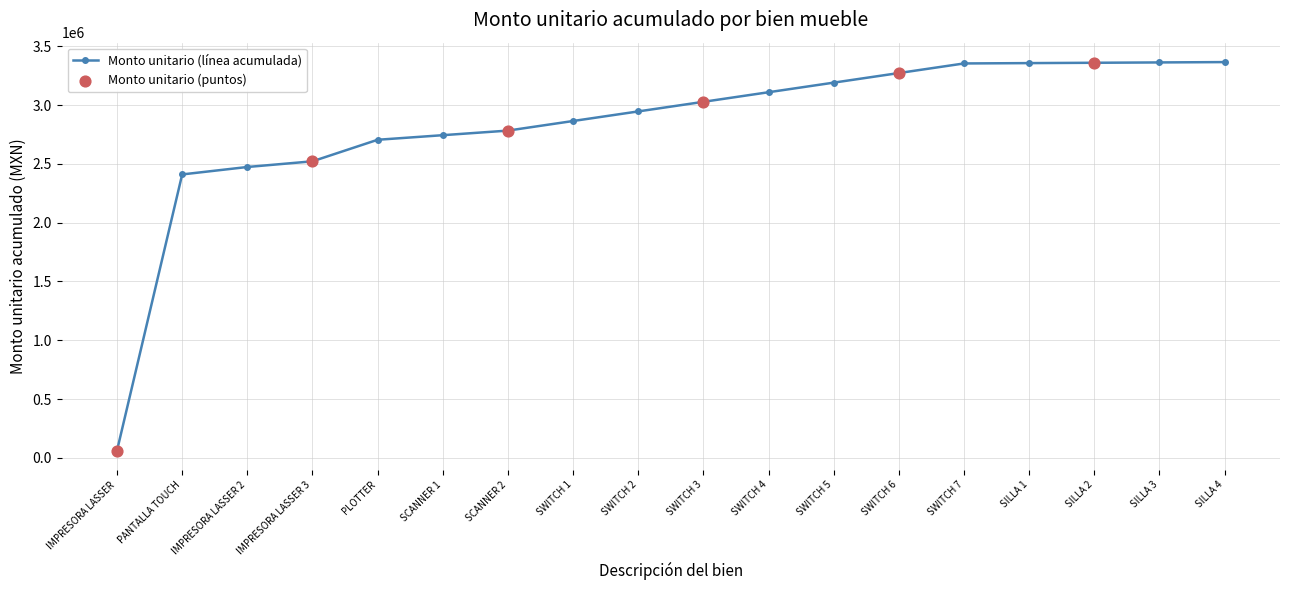

The value at SWITCH 1 is 2864328.3. True or false?

True